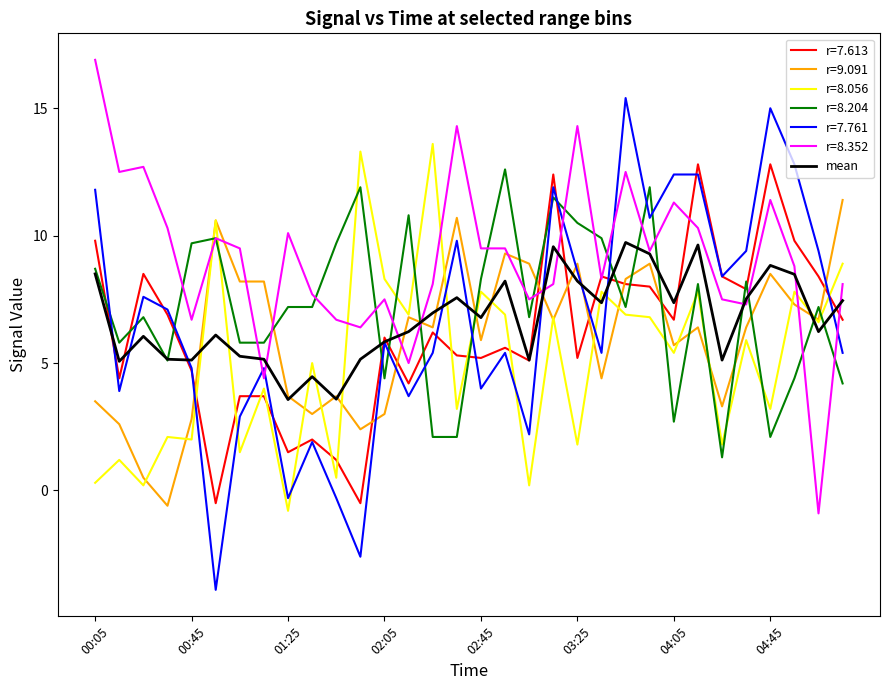

After their last crossing, which series has the higher values: r=8.204 or r=8.056?

r=8.056